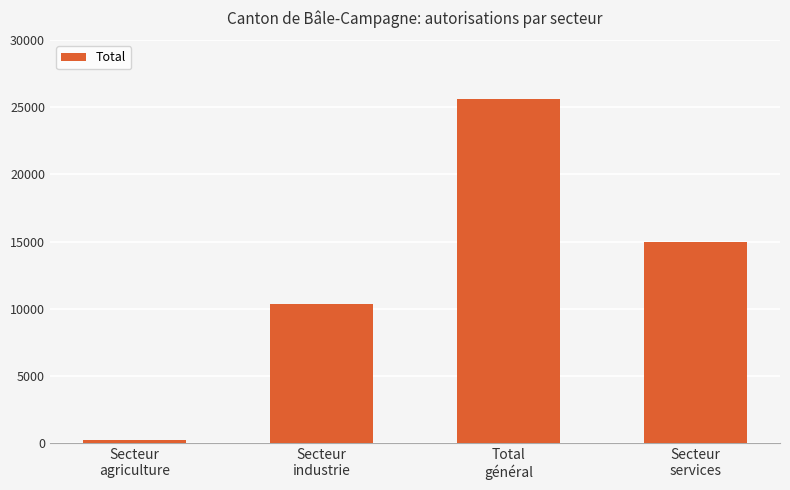

How many distinct data groups are displayed?

1